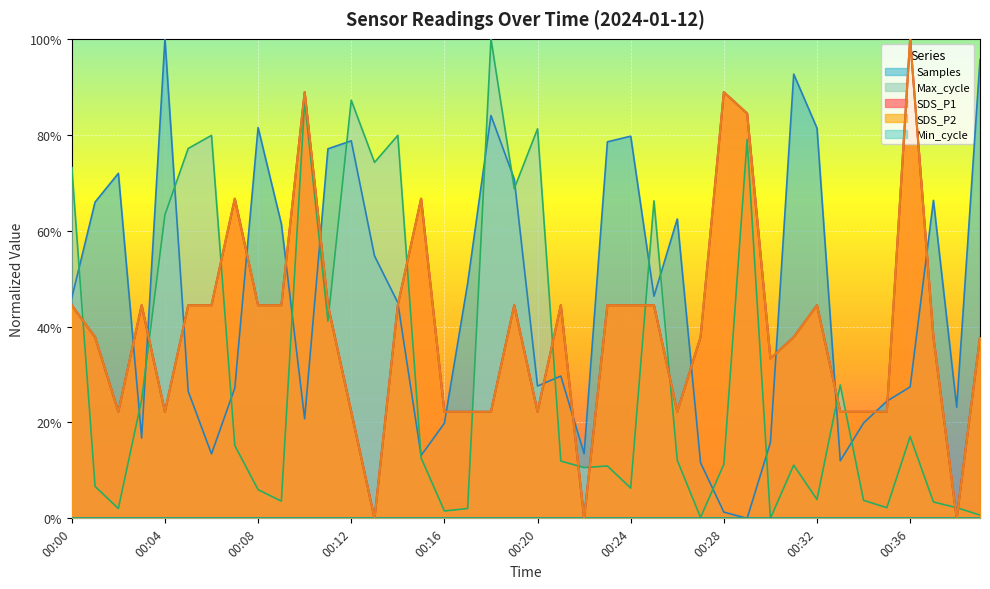

Which label corresponds to the smallest value in the chart?

00:13